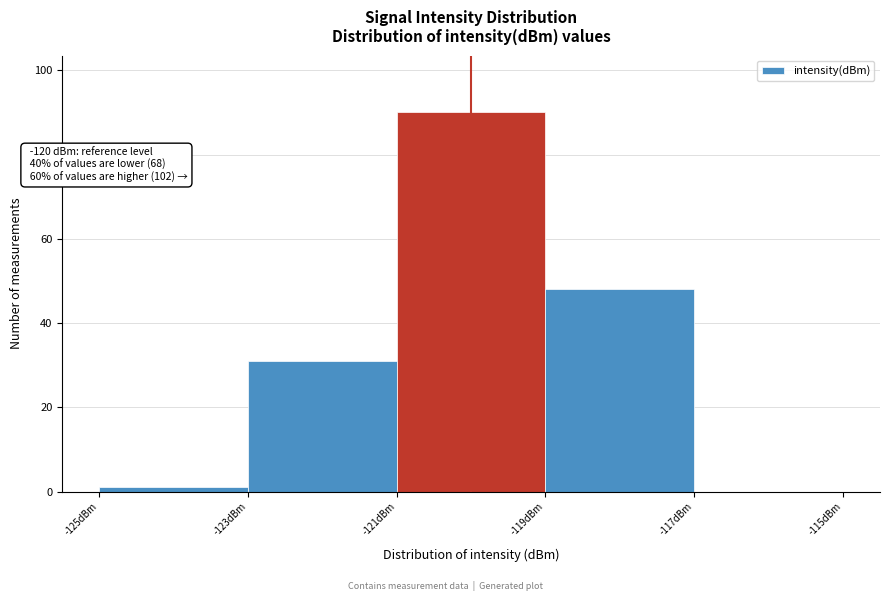

Over which range of the x-axis is the bar tallest?

-121 to -119